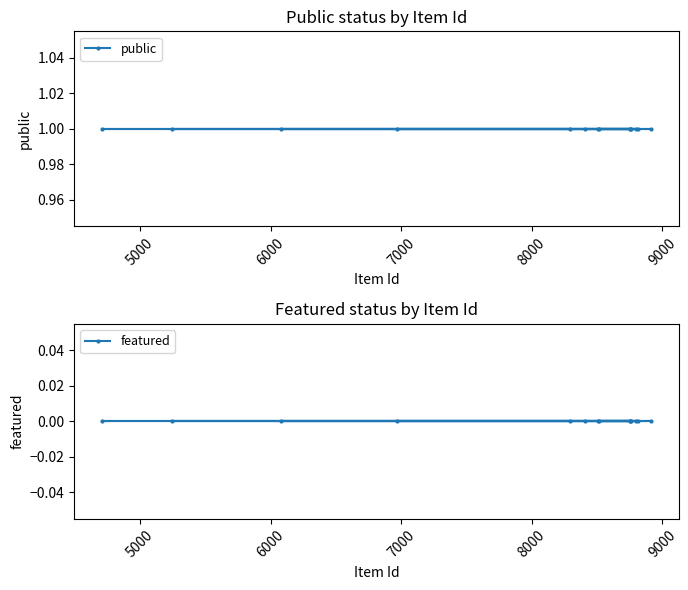

How many distinct data groups are displayed?

2